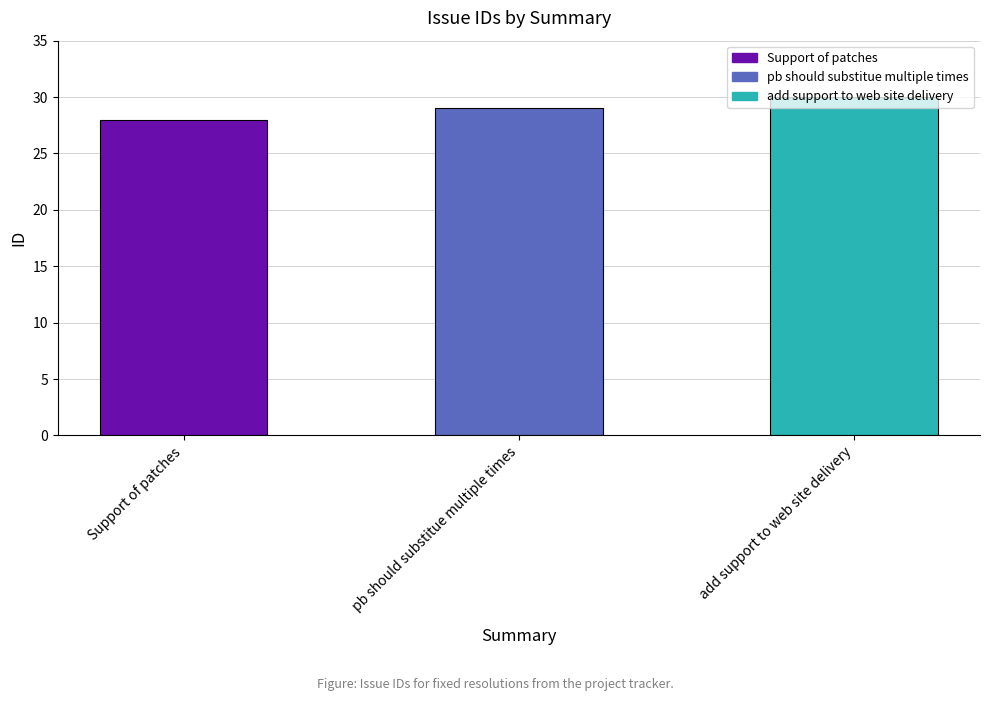

What is the label of the 3rd bar from the left?

add support to web site delivery